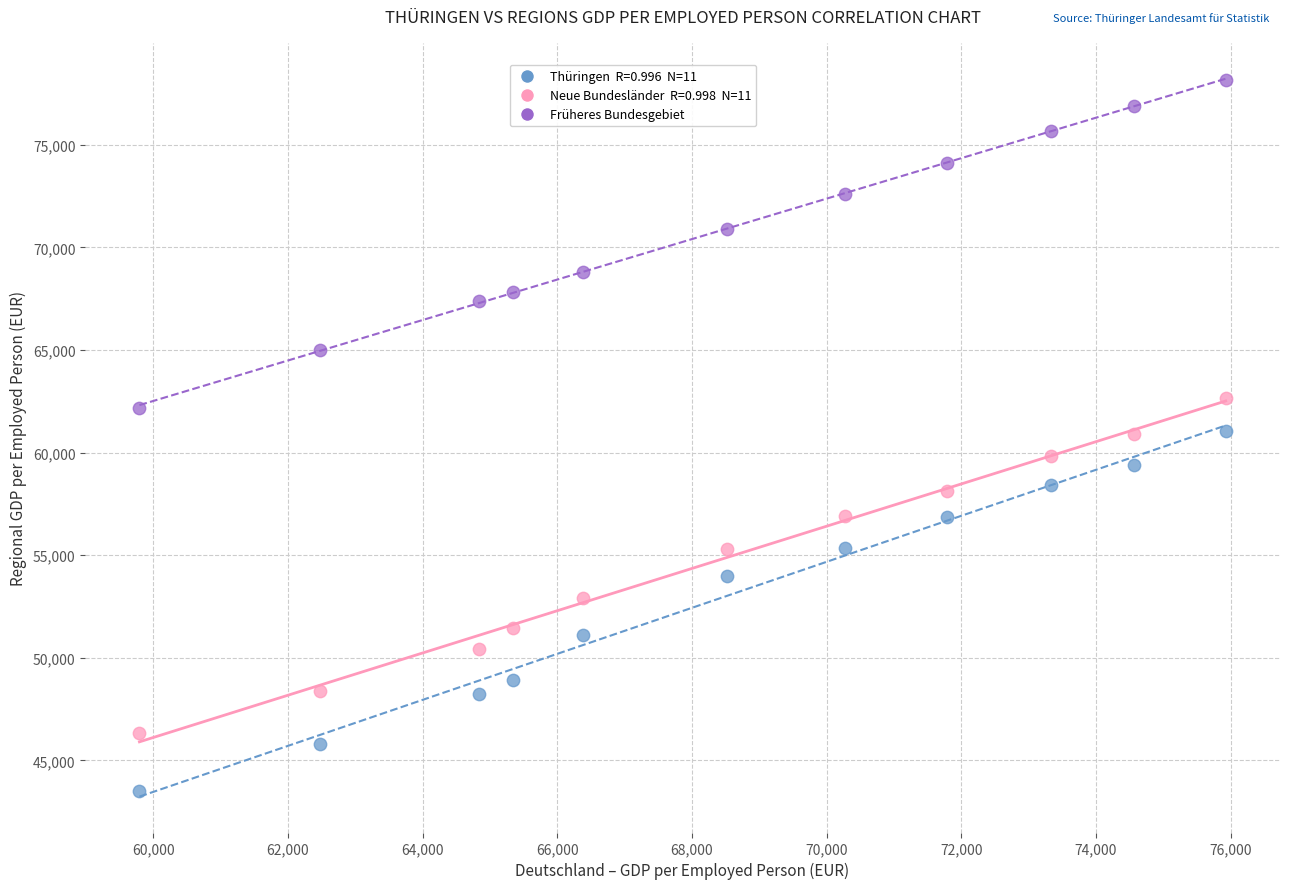

Across all data points, what is the range of Y values (max minus min)?

34644